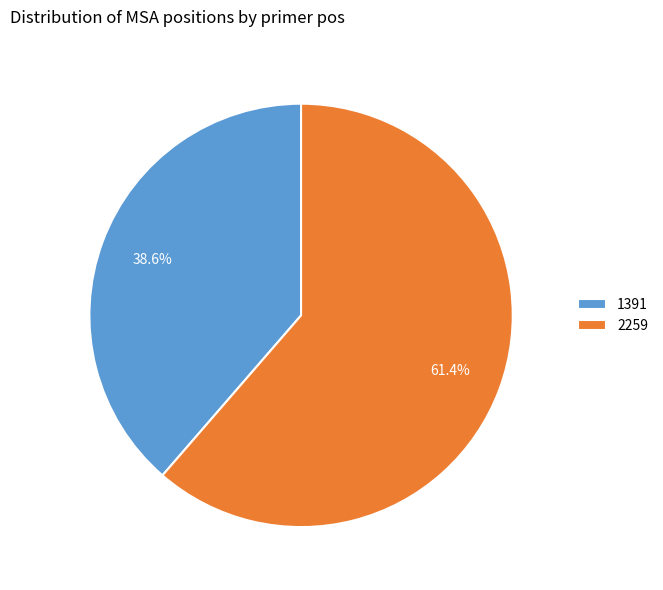

To the nearest percent, what is the difference between the largest and smallest slice percentages?

23%